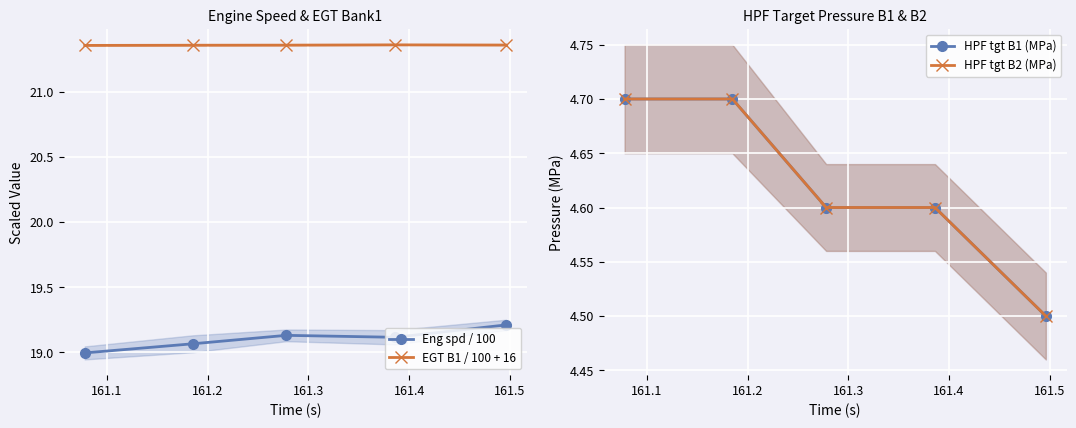

Count the EGT B1 / 100 + 16 values in the range 21 to 22.

5